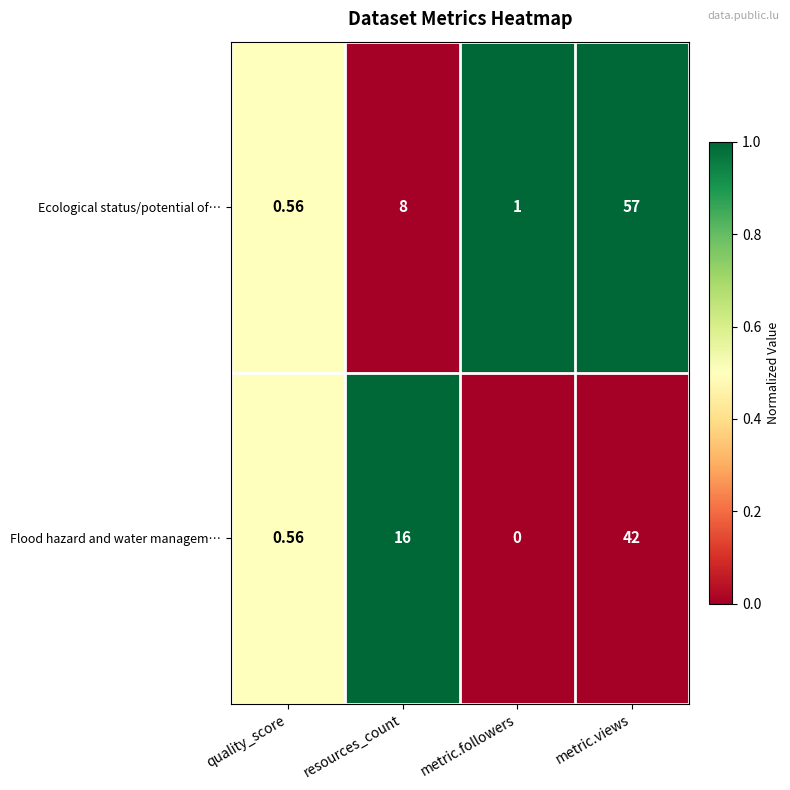

Which series has the largest total across all categories?

Ecological status/potential of…